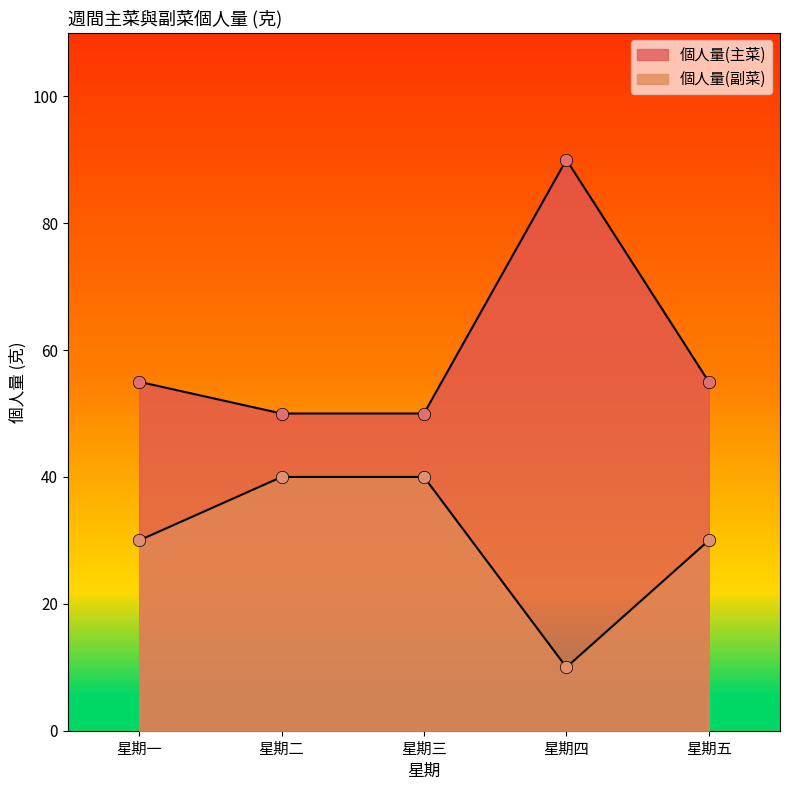

Which series contains the lowest Y value?

個人量(副菜)